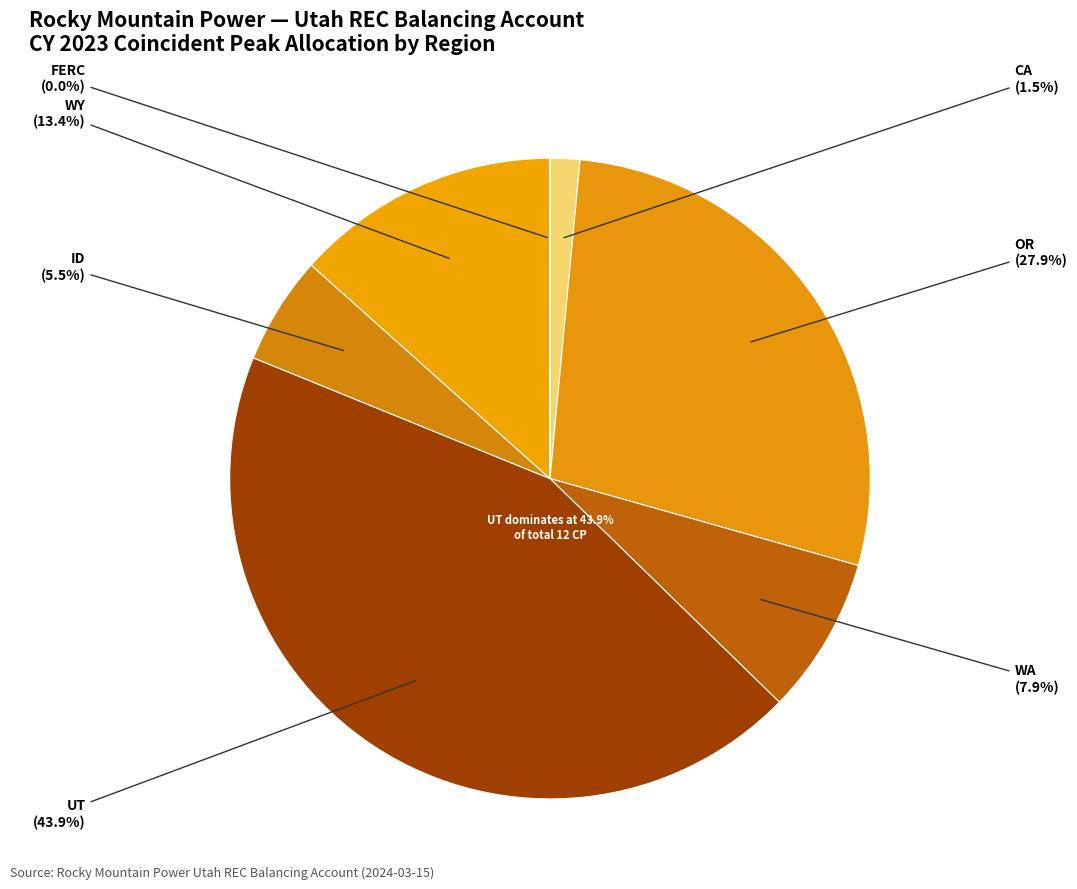

What percentage is the WA slice, to the nearest percent?

8%